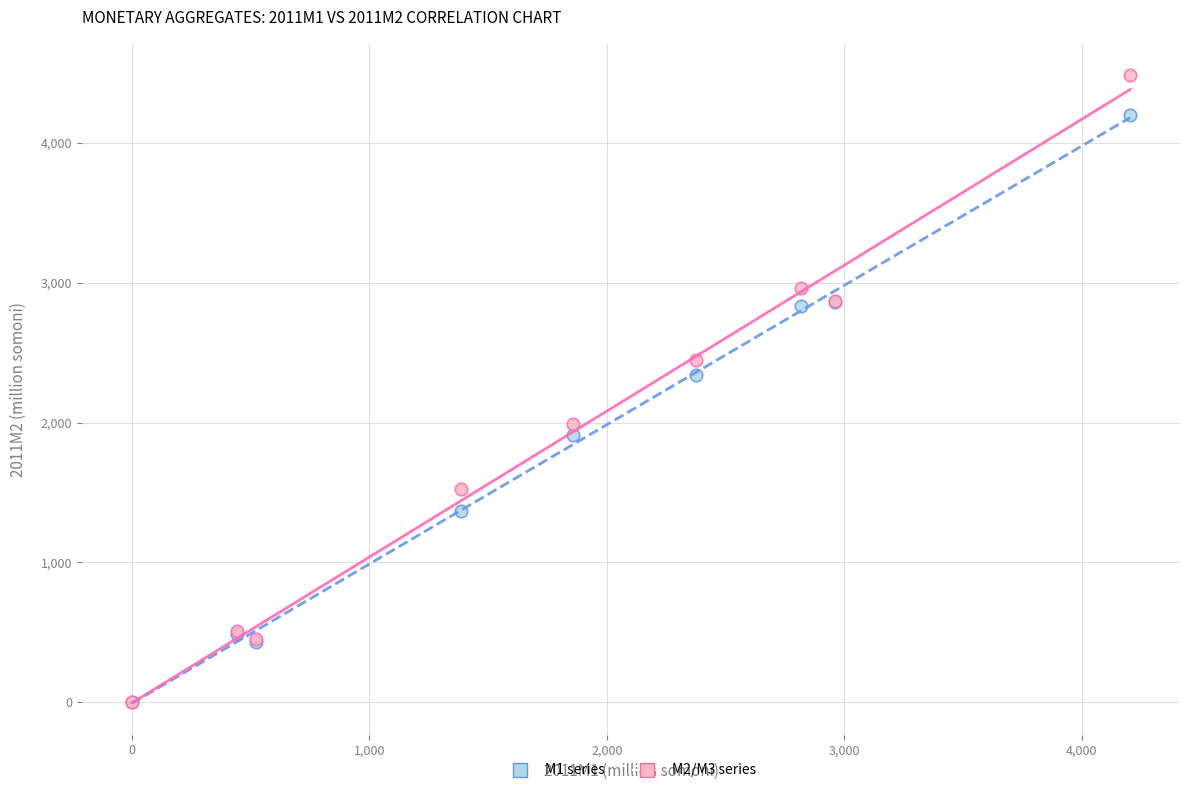

Across all series, what Y value is closest to 2240?

2342.7